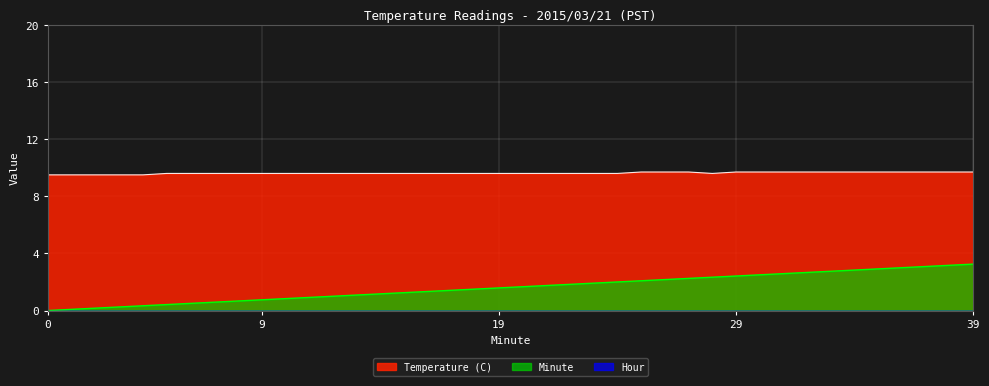

At which label does Minute first exceed 1?

13